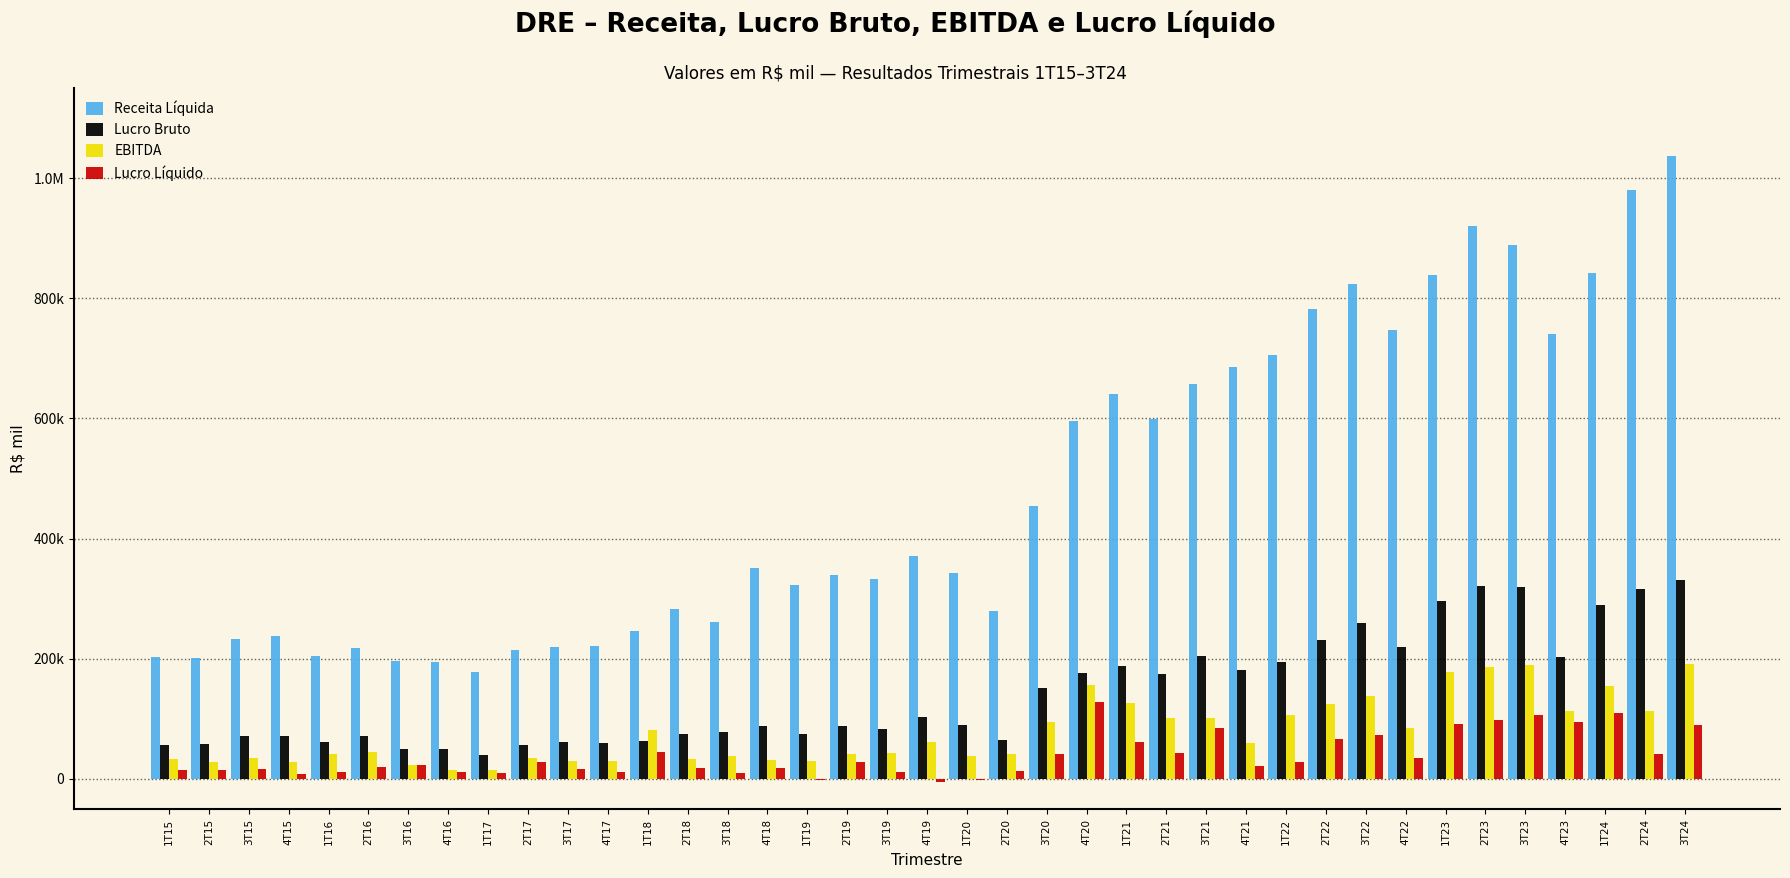

Does the chart contain stacked bars?

No